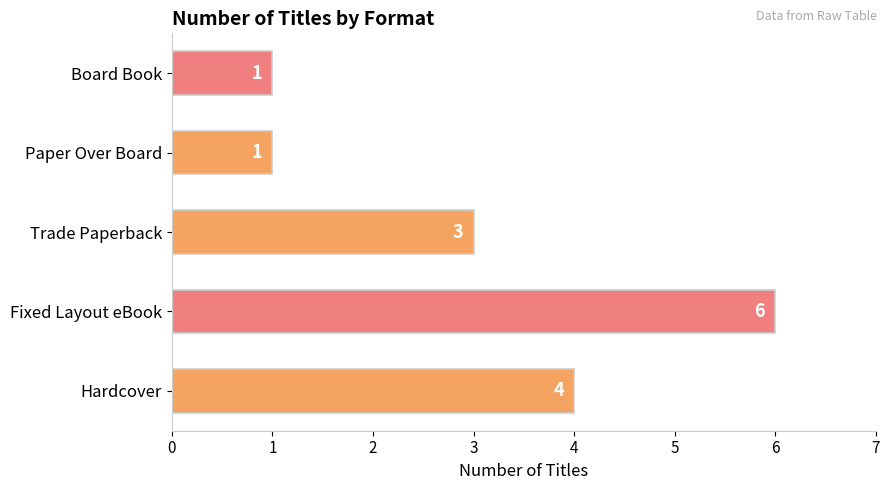

Which has a higher value, Board Book or Trade Paperback?

Trade Paperback